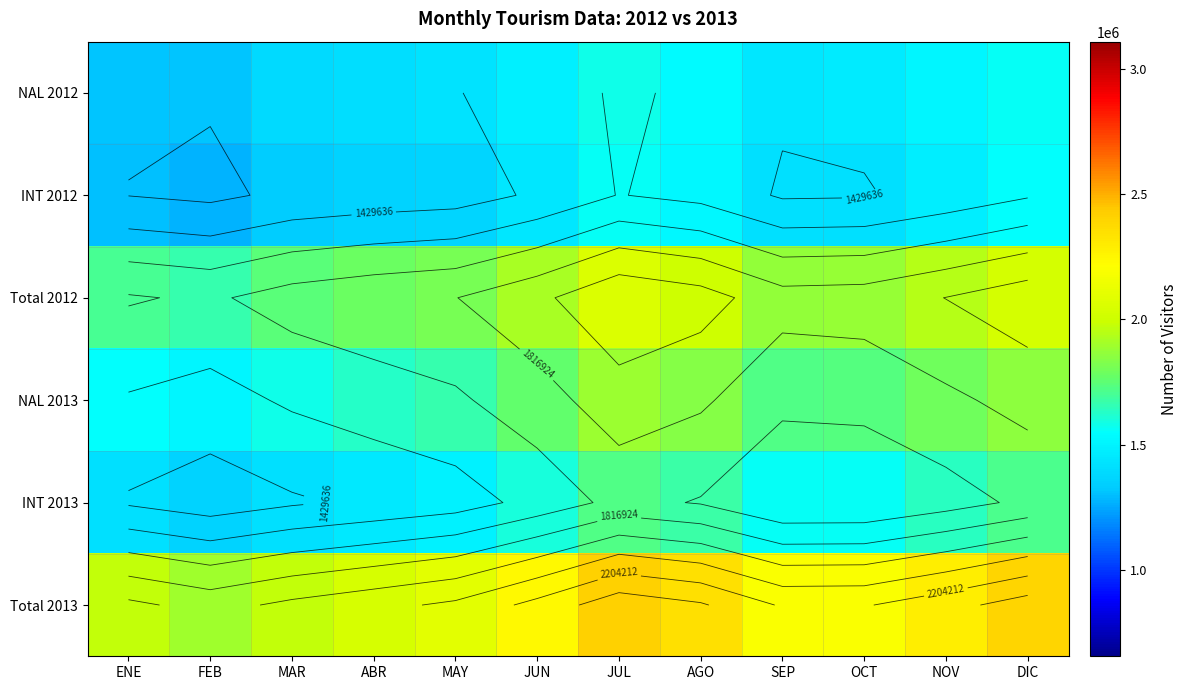

The value of INT 2012 at JUL is 1563733.5. True or false?

True